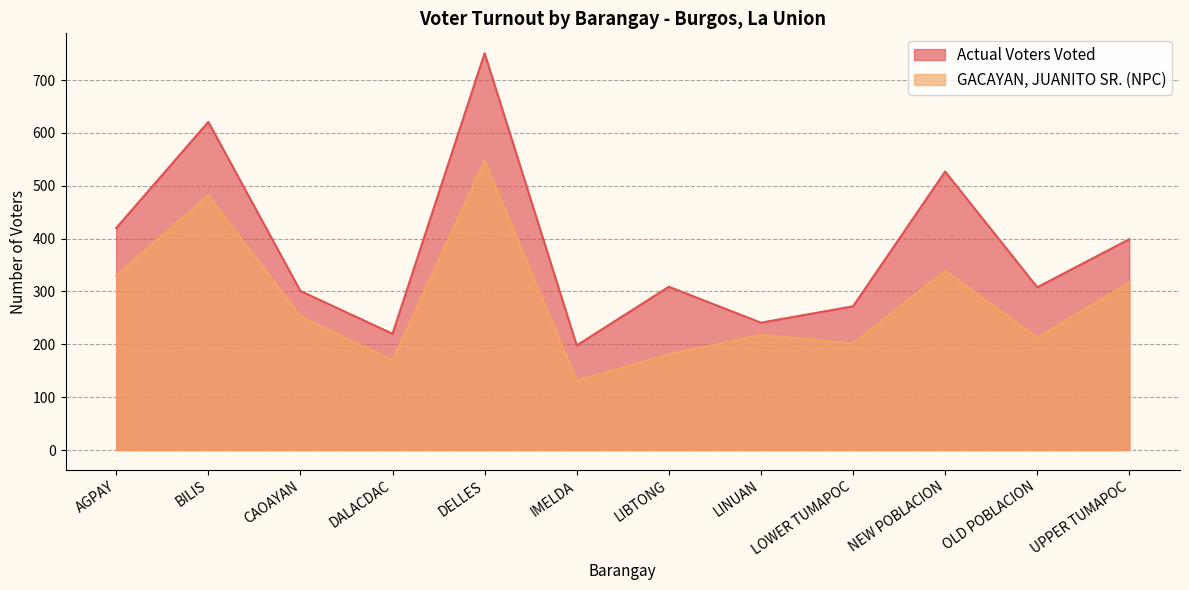

List the labels in order of GACAYAN, JUANITO SR. (NPC) value, smallest first.

IMELDA, DALACDAC, LIBTONG, LOWER TUMAPOC, OLD POBLACION, LINUAN, CAOAYAN, UPPER TUMAPOC, AGPAY, NEW POBLACION, BILIS, DELLES